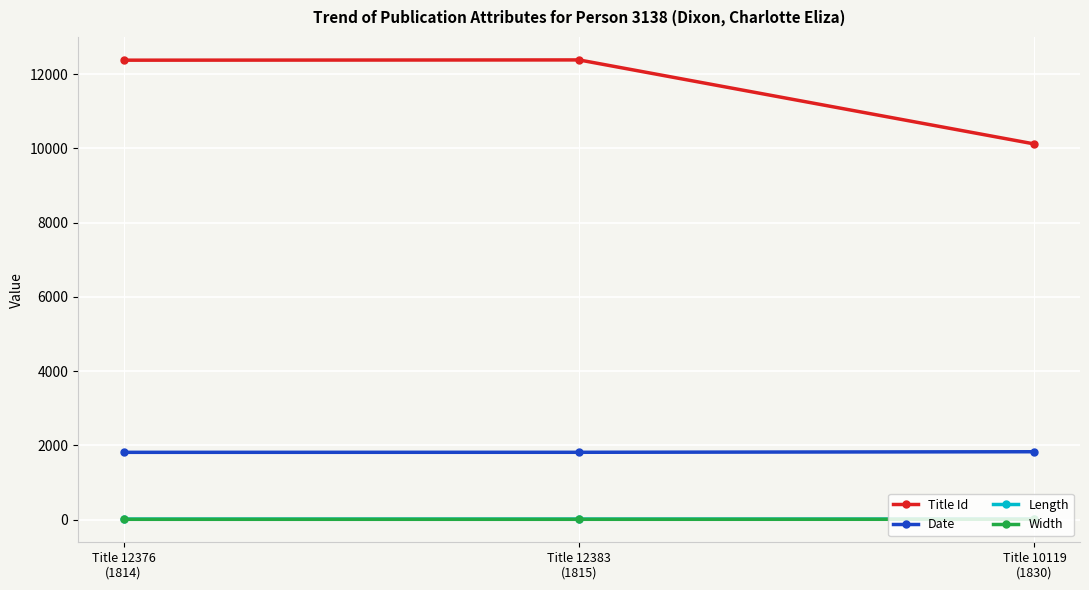

What is the greatest value displayed?

12383